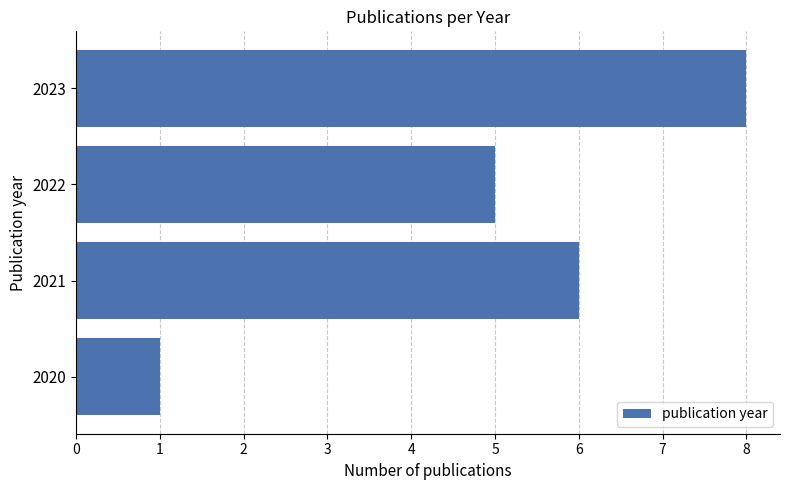

The value at 2020 is 1. True or false?

True